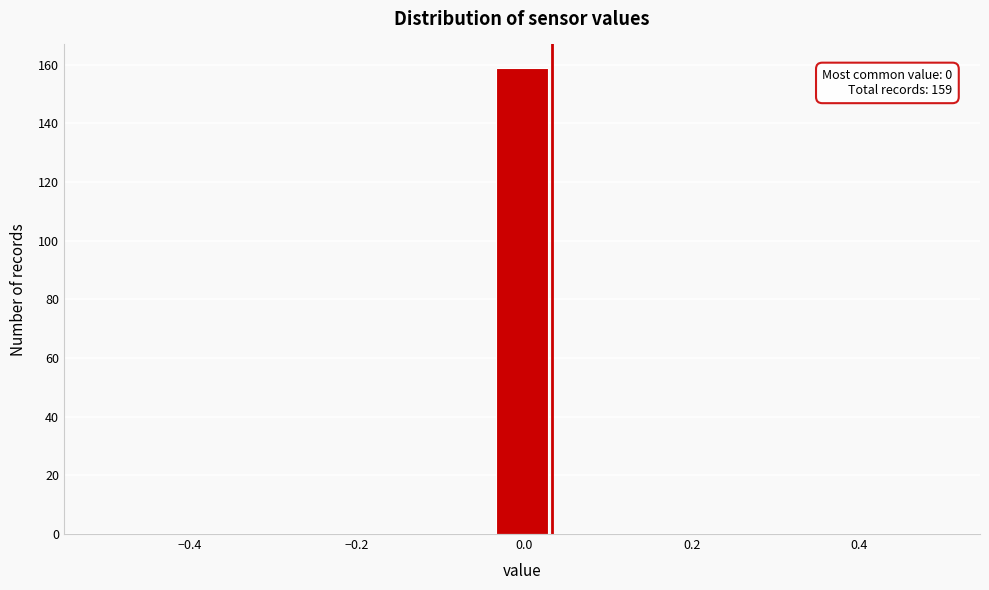

Read against the x-axis, roughly where is the centre of the tallest bar?

0.00